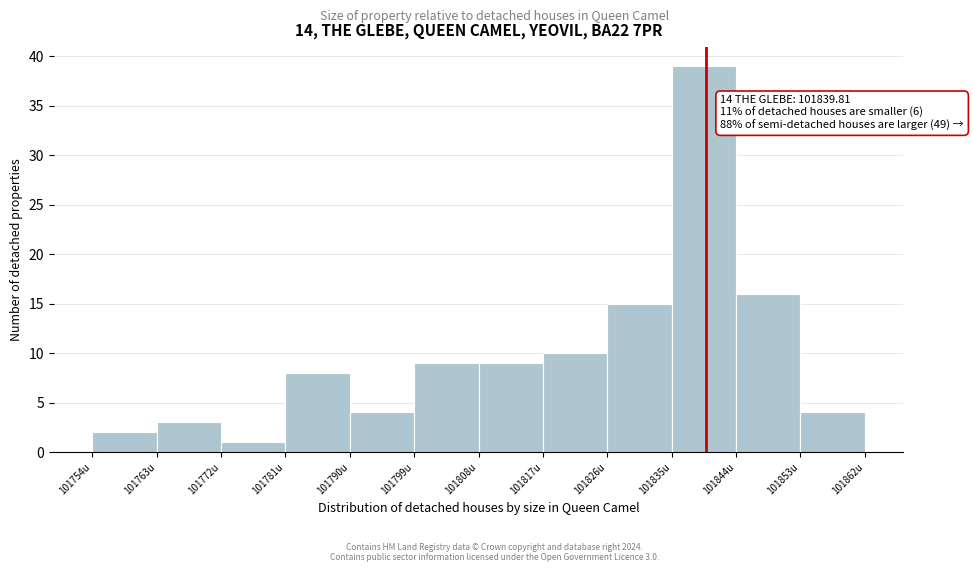

Which range on the x-axis has the tallest bar?

101835 to 101844